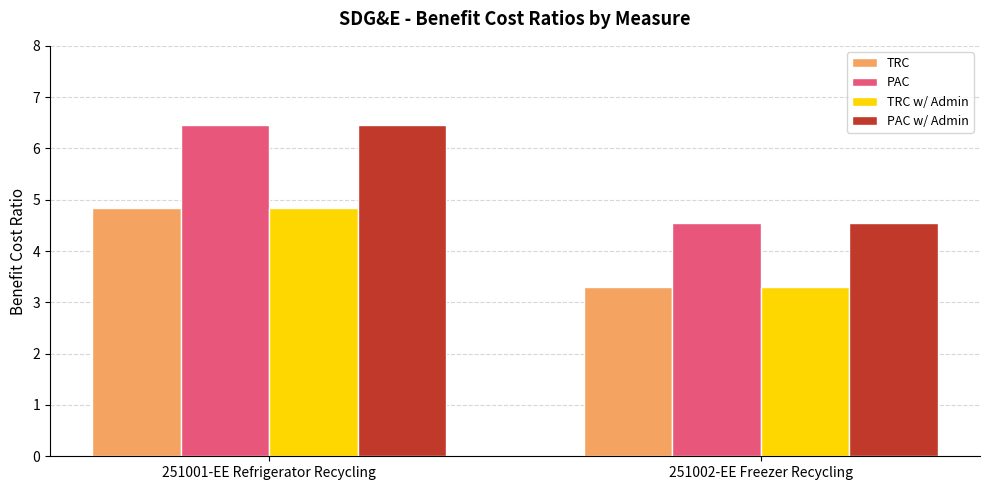

What is the spread (max minus min) of values at 251002-EE Freezer Recycling?

1.3